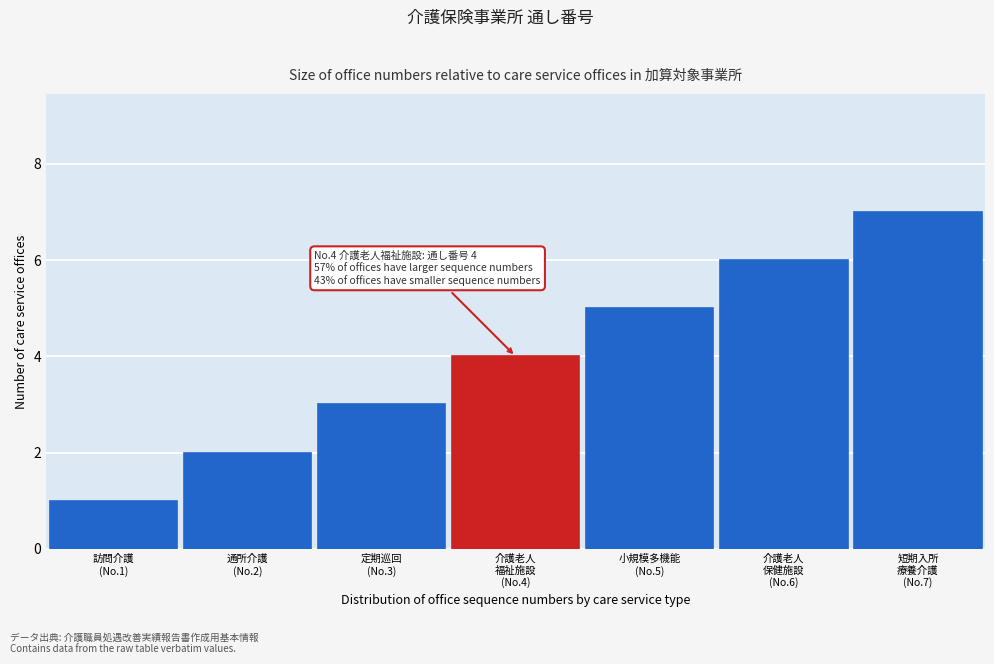

What is the maximum value shown in the chart?

7